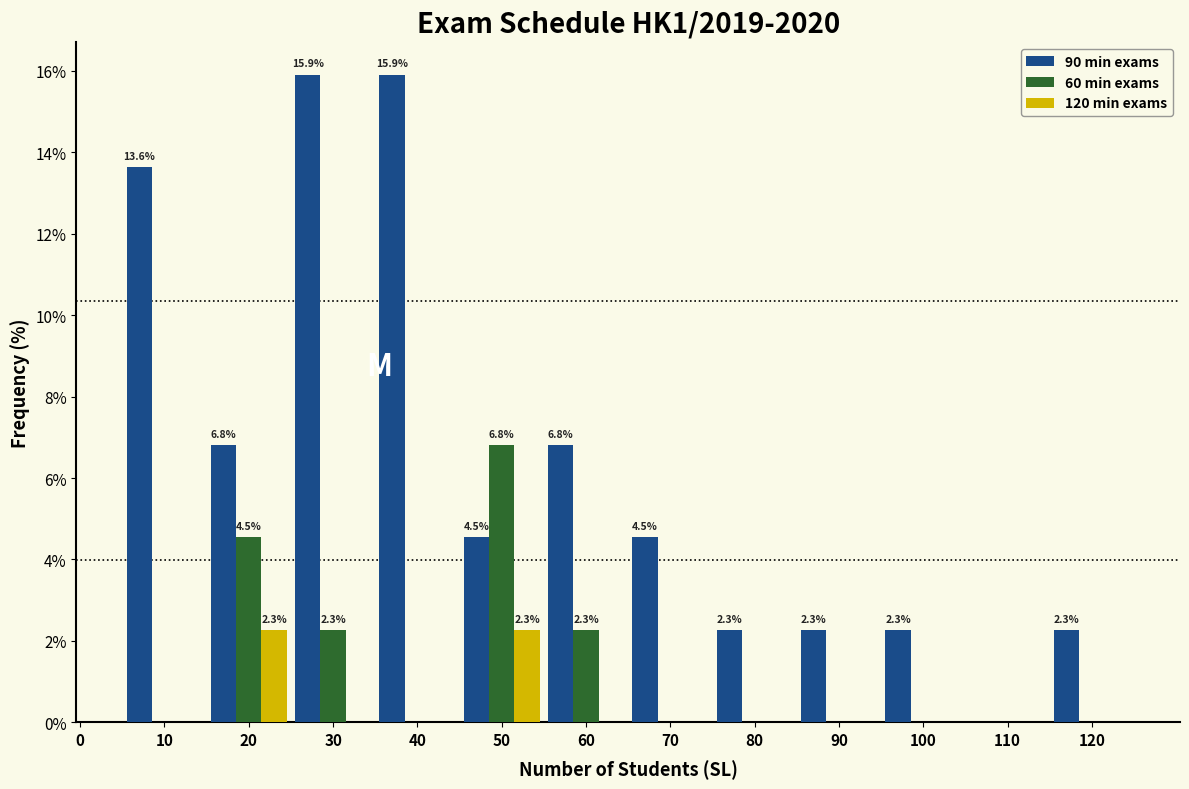

Reading left to right, list all the values displayed in this chart.

90 min exams: 10=13.6	20=6.8	30=15.9	40=15.9	50=4.5	60=6.8	70=4.5	80=2.3	90=2.3	100=2.3	120=2.3
60 min exams: 10=0.0	20=4.5	30=2.3	40=0.0	50=6.8	60=2.3	70=0.0	80=0.0	90=0.0	100=0.0	120=0.0
120 min exams: 10=0.0	20=2.3	30=0.0	40=0.0	50=2.3	60=0.0	70=0.0	80=0.0	90=0.0	100=0.0	120=0.0